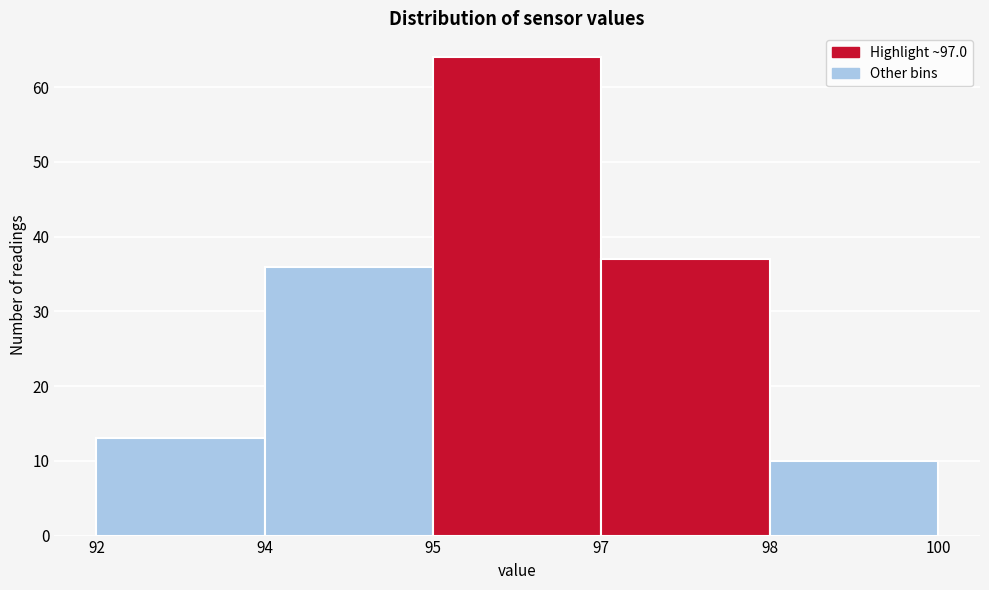

Reading left to right, transcribe all the data shown in this chart.

92=13	94=36	95=64	97=37	98=10